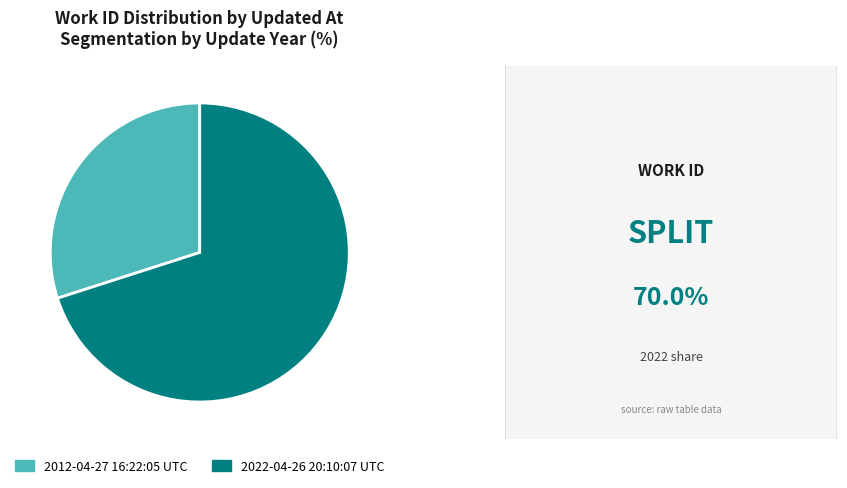

Which category has the biggest portion of the pie?

2022-04-26 20:10:07 UTC